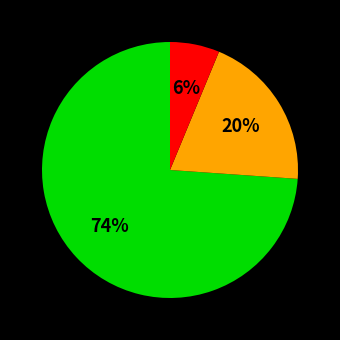

To the nearest percent, what is the average slice percentage?

33%